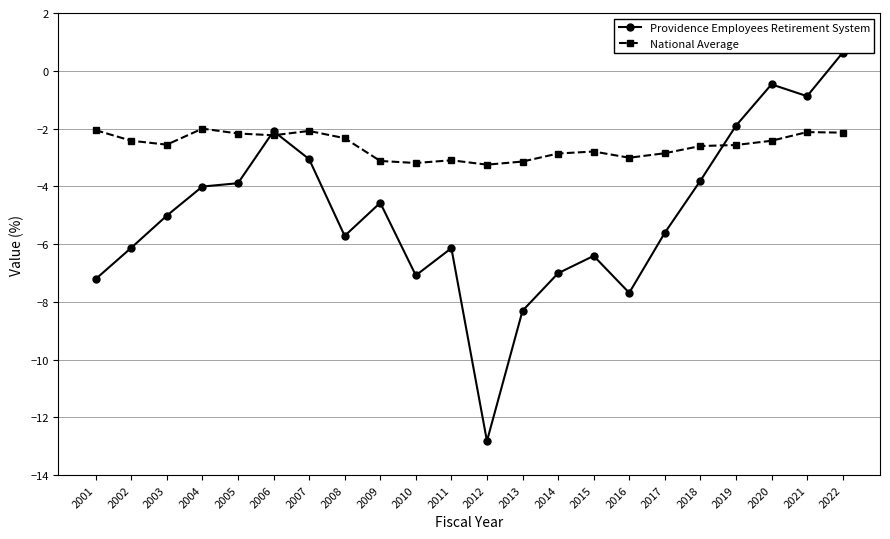

Between 2007 and 2018, which is larger?

2007